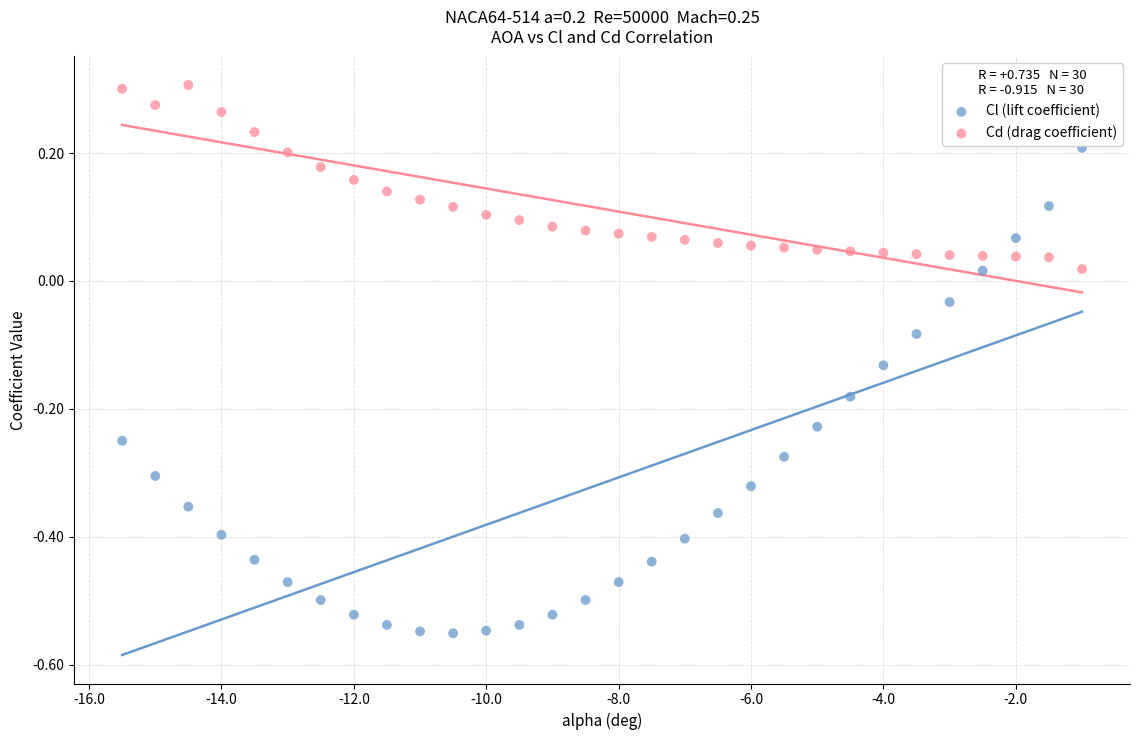

Which series contains the highest Y value?

Cd (drag coefficient)